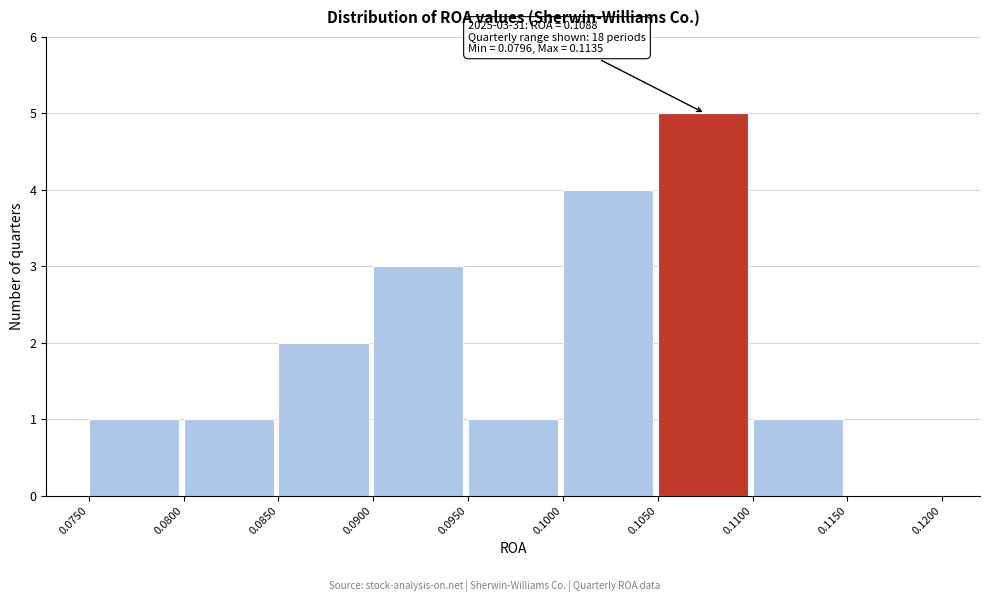

Which range on the x-axis has the tallest bar?

0.1050 to 0.1100